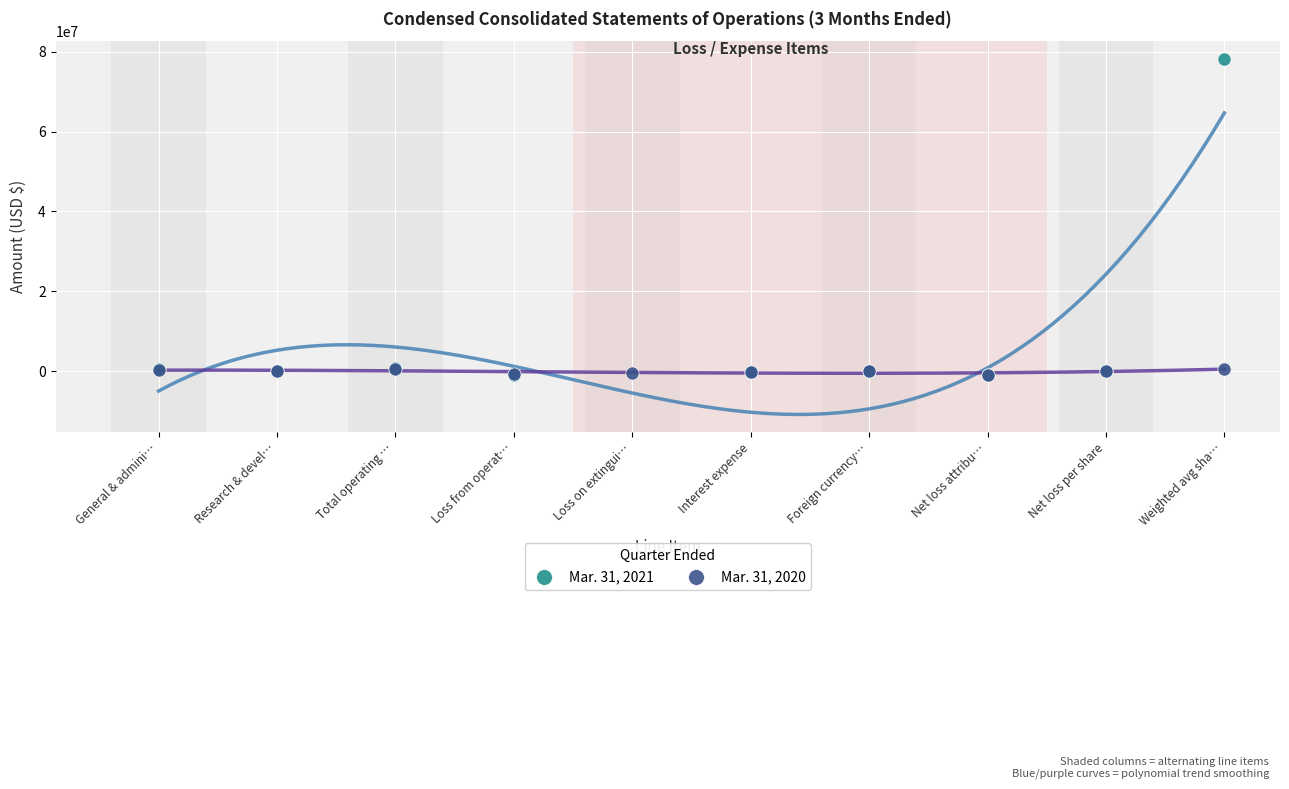

Which series reaches the maximum Y coordinate?

Mar. 31, 2021